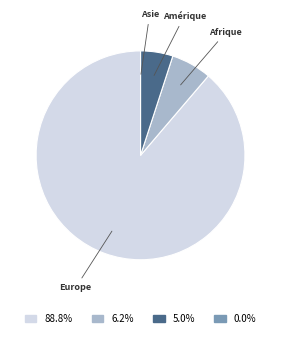

Does any single category account for the majority?

Yes